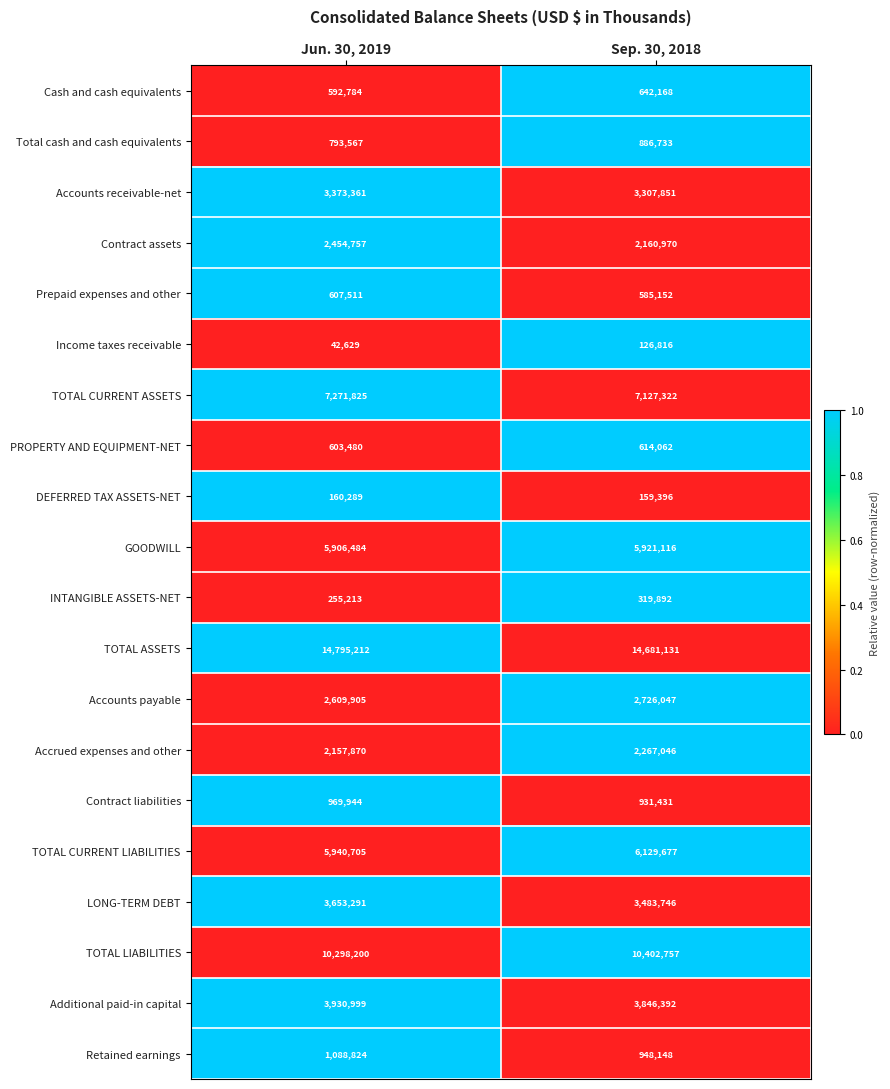

Which series has the widest spread of values?

Contract assets